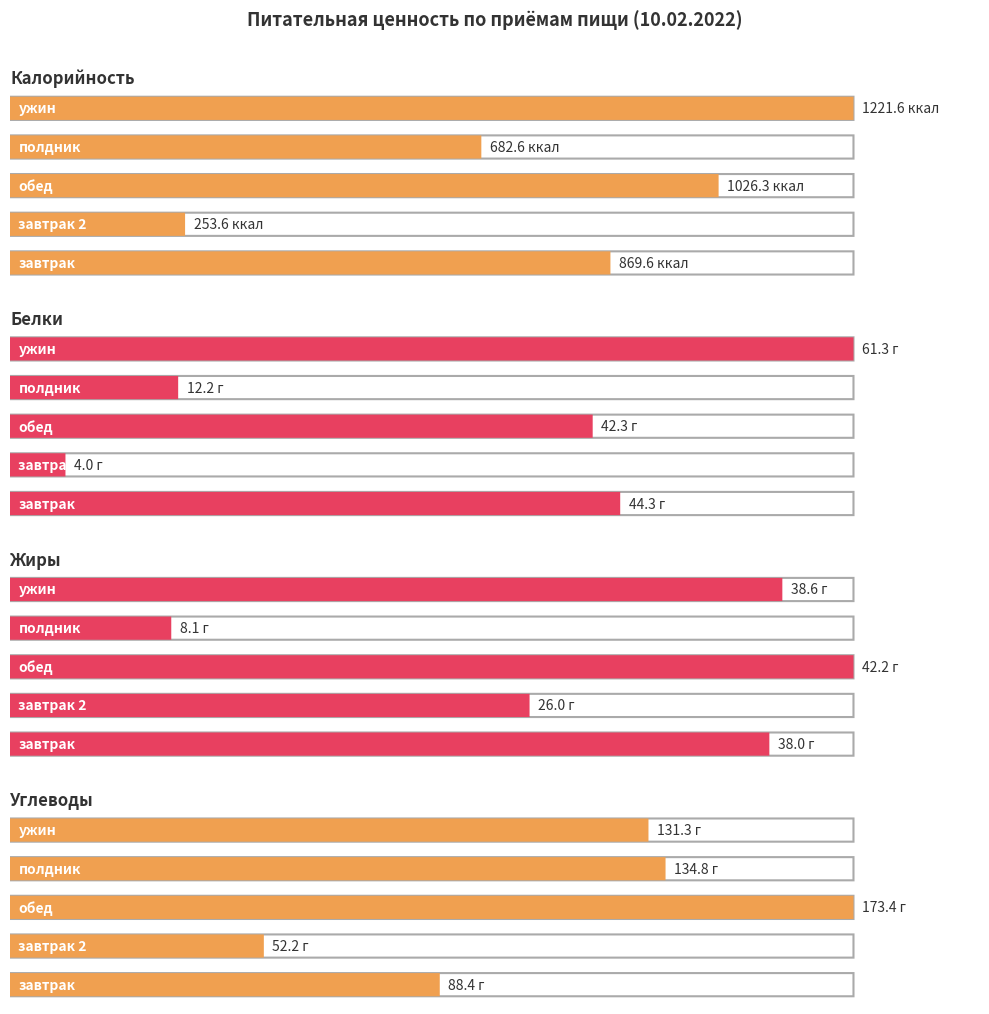

The value of полдник at полдник is 0.0. True or false?

True